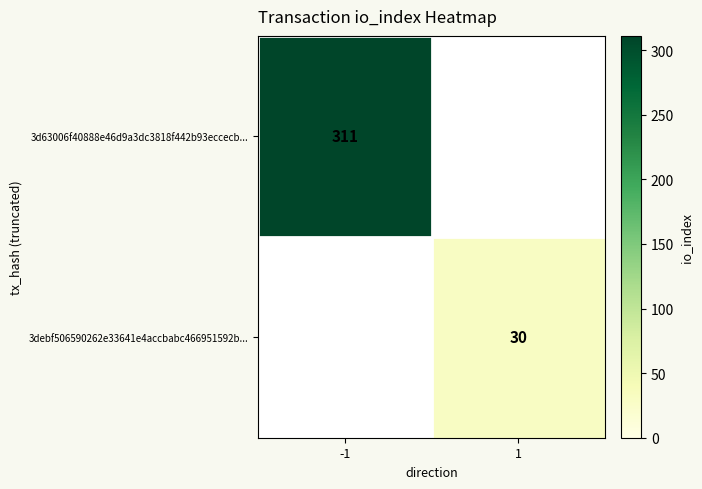

The 3debf506590262e33641e4accbabc466951592b... series shows 30 at 1. True or false?

True